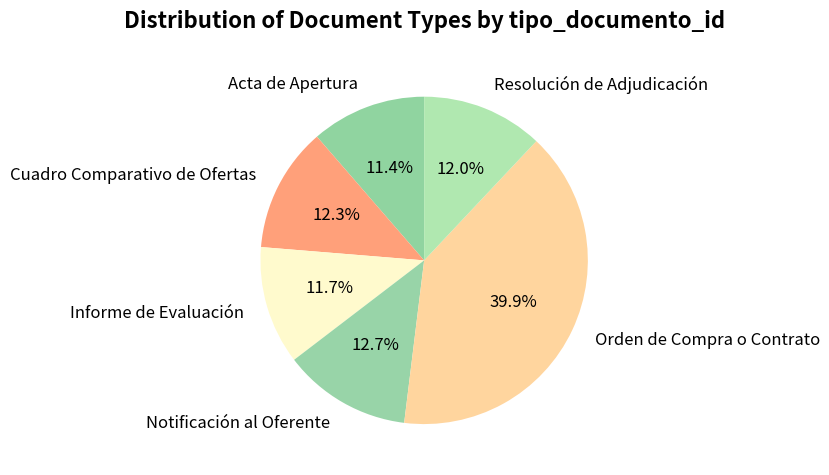

To the nearest percent, what is the average slice percentage?

17%